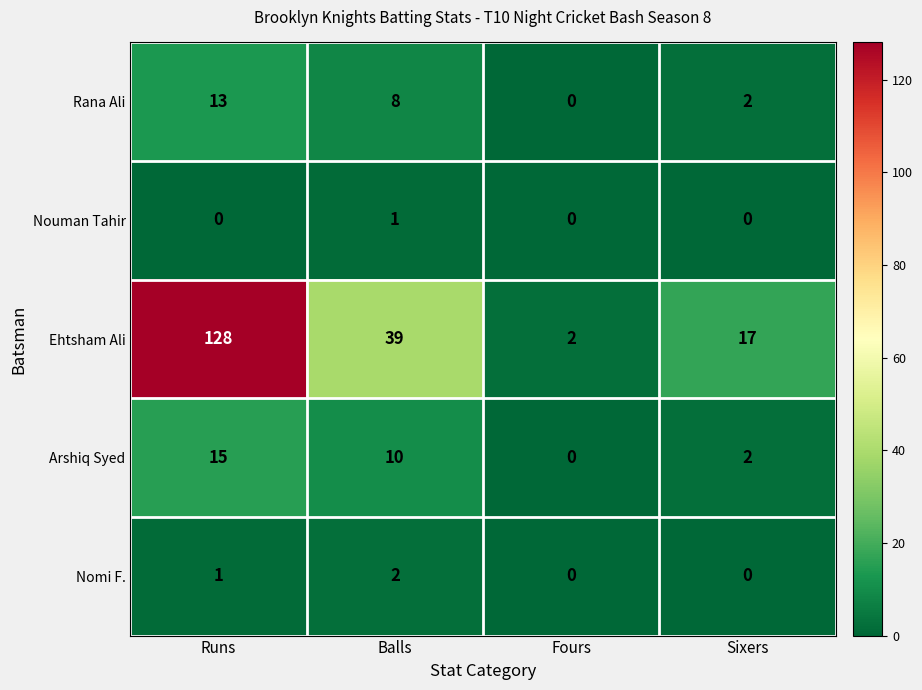

Between Balls and Sixers, which series saw the biggest shift?

Ehtsham Ali